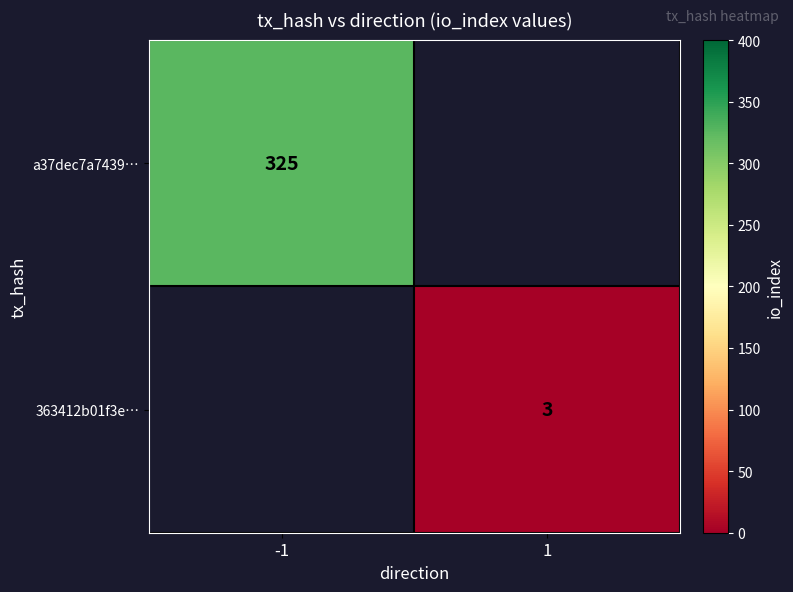

How many distinct data groups are displayed?

2